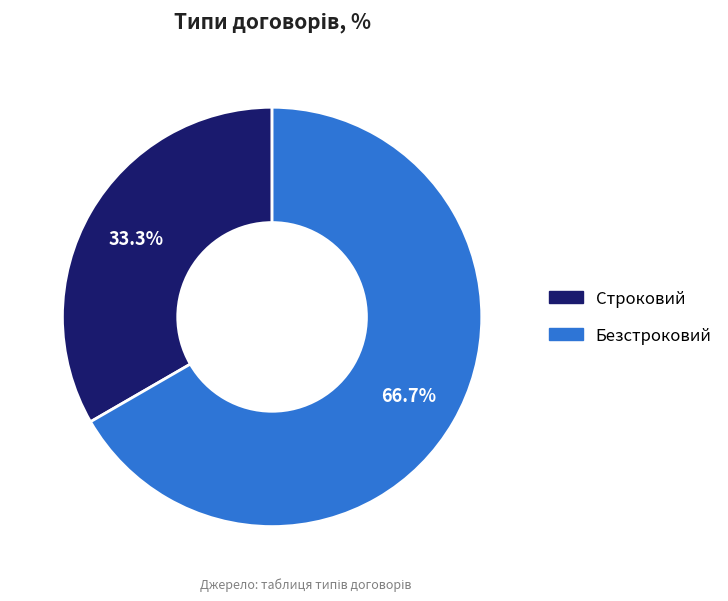

To the nearest percent, what percentage of the pie is Строковий?

33%